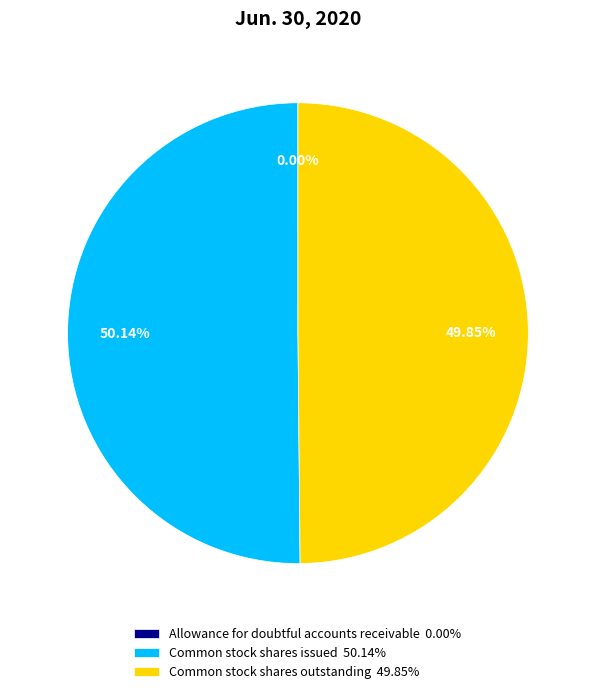

Is the sum of Common stock shares issued 50.14% and Common stock shares outstanding 49.85% greater than half?

Yes